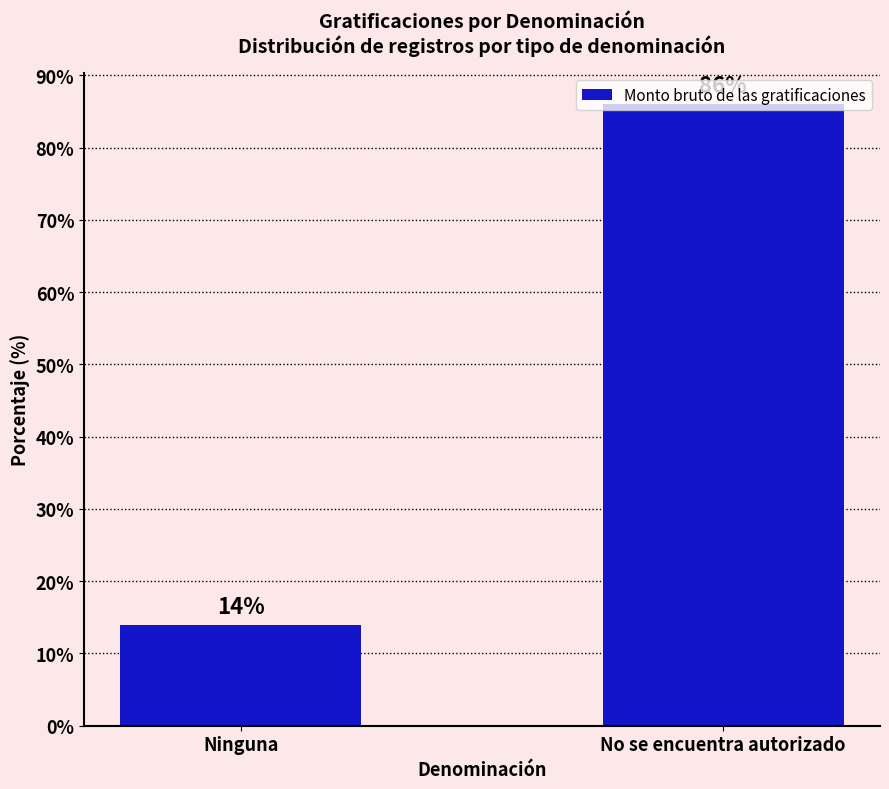

What position from the left is No se encuentra autorizado?

2